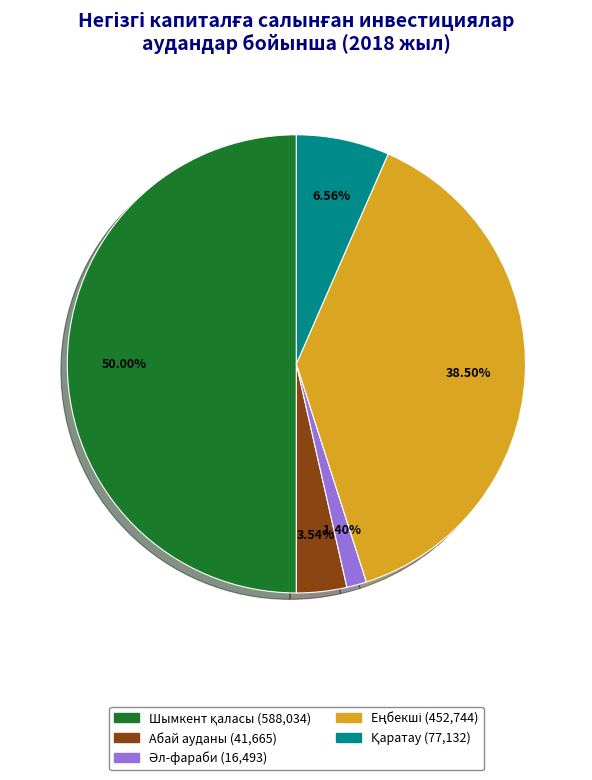

How many slices are in this pie chart?

5